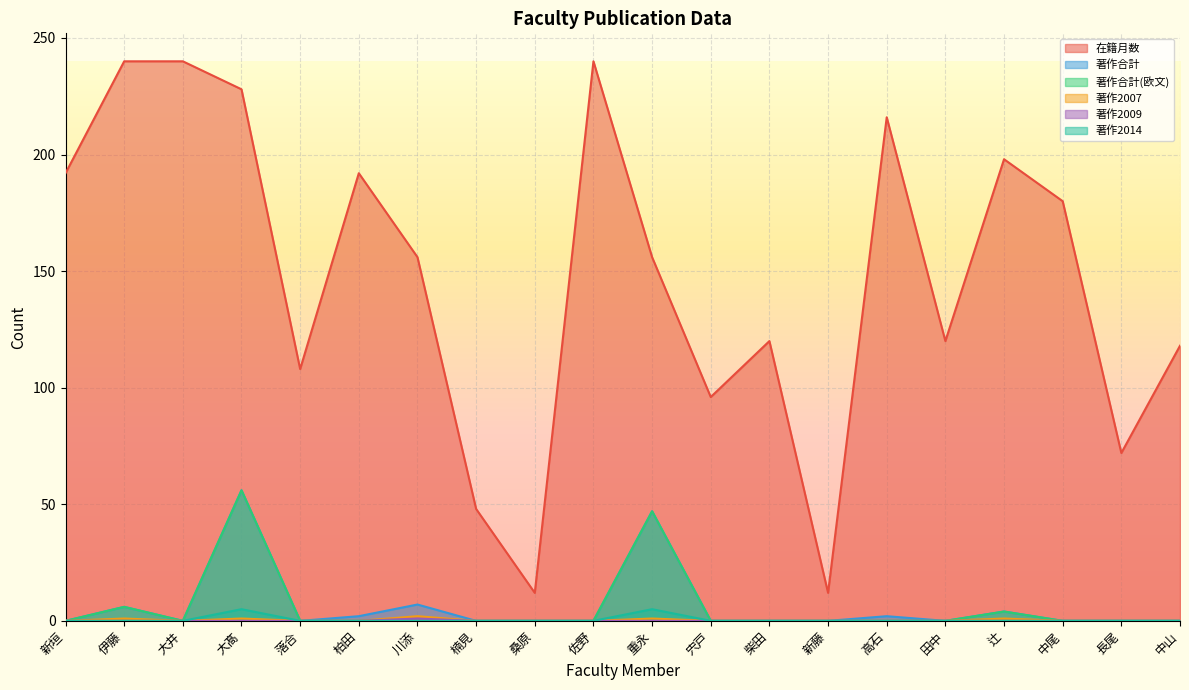

Reading left to right, list all the values displayed in this chart.

在籍月数: 新垣=192	伊藤=240	大井=240	大髙=228	落合=108	柏田=192	川添=156	楠見=48	桑原=12	佐野=240	重永=156	宍戸=96	柴田=120	新藤=12	高石=216	田中=120	辻=198	中尾=180	長尾=72	中山=118
著作合計: 新垣=0	伊藤=6	大井=0	大髙=56	落合=0	柏田=2	川添=7	楠見=0	桑原=0	佐野=0	重永=47	宍戸=0	柴田=0	新藤=0	高石=2	田中=0	辻=4	中尾=0	長尾=0	中山=0
著作合計(欧文): 新垣=0	伊藤=6	大井=0	大髙=56	落合=0	柏田=0	川添=0	楠見=0	桑原=0	佐野=0	重永=47	宍戸=0	柴田=0	新藤=0	高石=0	田中=0	辻=4	中尾=0	長尾=0	中山=0
著作2007: 新垣=0	伊藤=1	大井=0	大髙=1	落合=0	柏田=0	川添=2	楠見=0	桑原=0	佐野=0	重永=1	宍戸=0	柴田=0	新藤=0	高石=0	田中=0	辻=1	中尾=0	長尾=0	中山=0
著作2009: 新垣=0	伊藤=0	大井=0	大髙=0	落合=0	柏田=0	川添=1	楠見=0	桑原=0	佐野=0	重永=0	宍戸=0	柴田=0	新藤=0	高石=0	田中=0	辻=0	中尾=0	長尾=0	中山=0
著作2014: 新垣=0	伊藤=0	大井=0	大髙=5	落合=0	柏田=0	川添=0	楠見=0	桑原=0	佐野=0	重永=5	宍戸=0	柴田=0	新藤=0	高石=0	田中=0	辻=0	中尾=0	長尾=0	中山=0